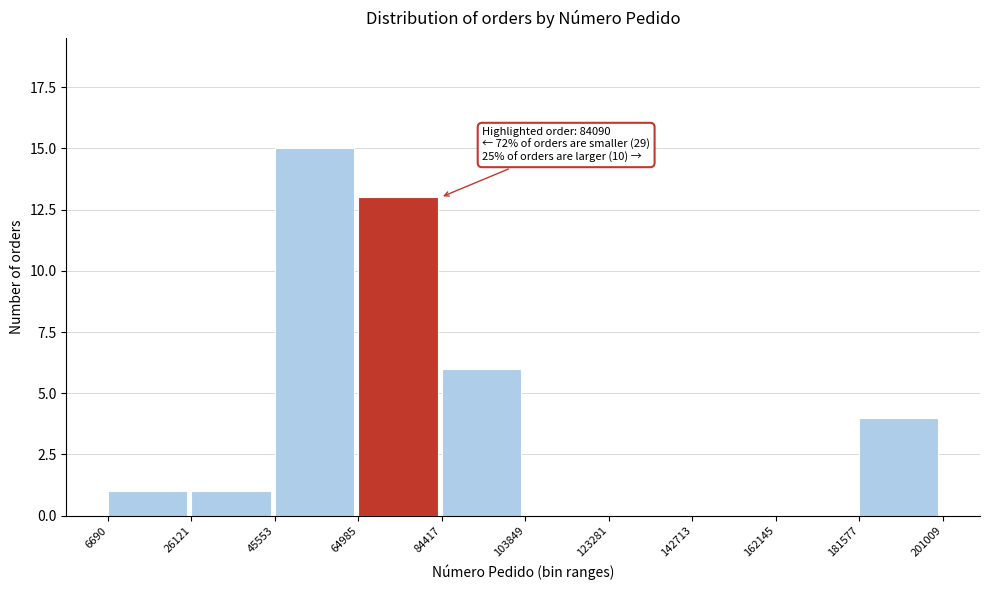

Which range on the x-axis has the tallest bar?

45553 to 64985